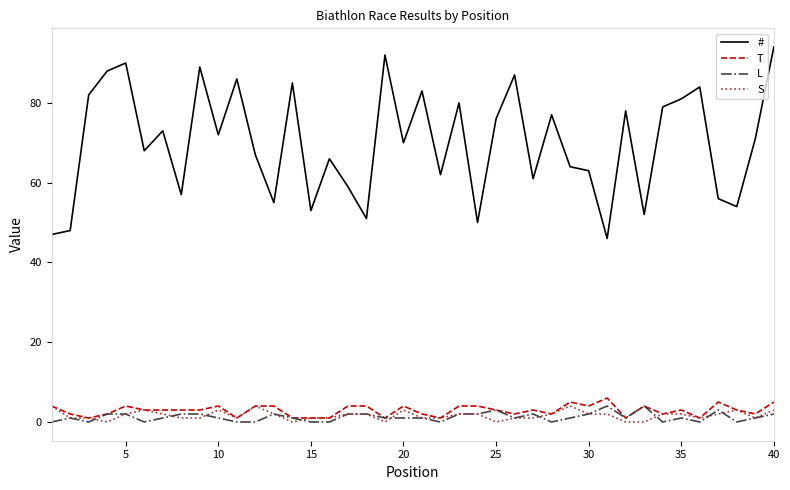

What is the average value of the # series?

70